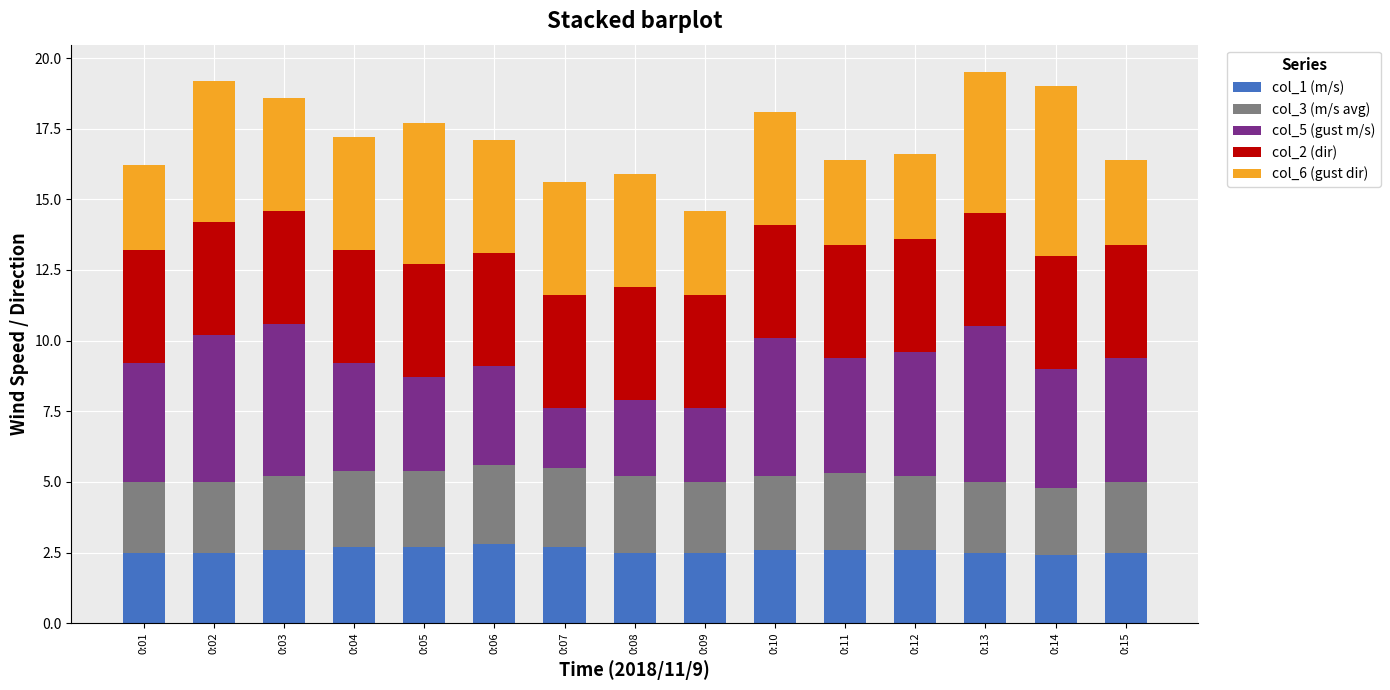

Does the chart contain any negative values?

No